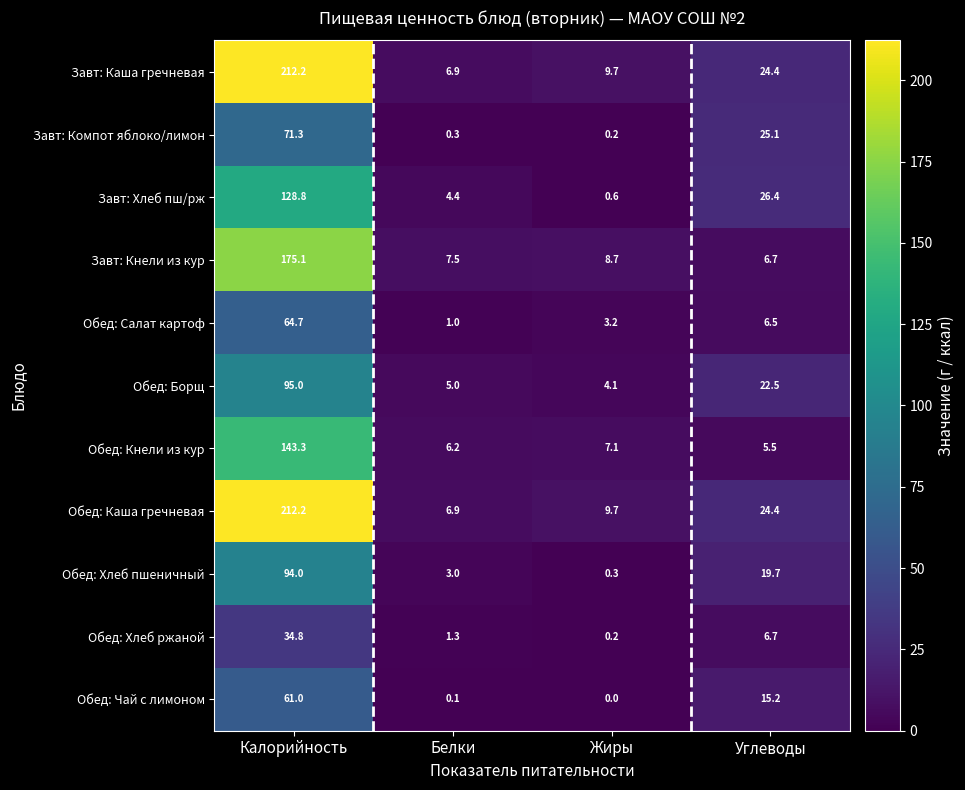

What is the difference between the Завт: Кнели из кур values at Углеводы and Белки?

0.8